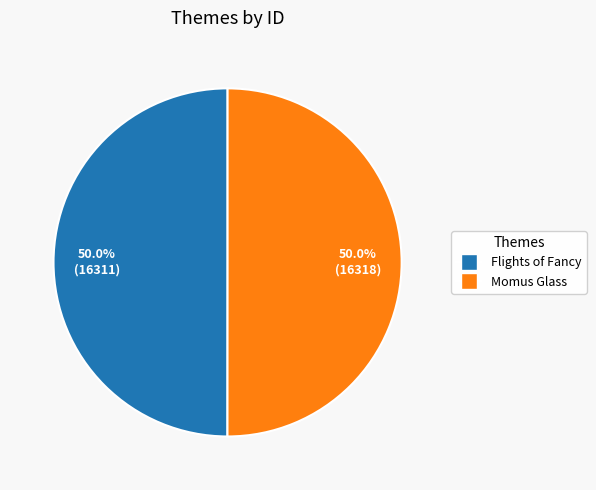

What is the ratio of the value at Flights of Fancy to the value at Momus Glass?

1.0